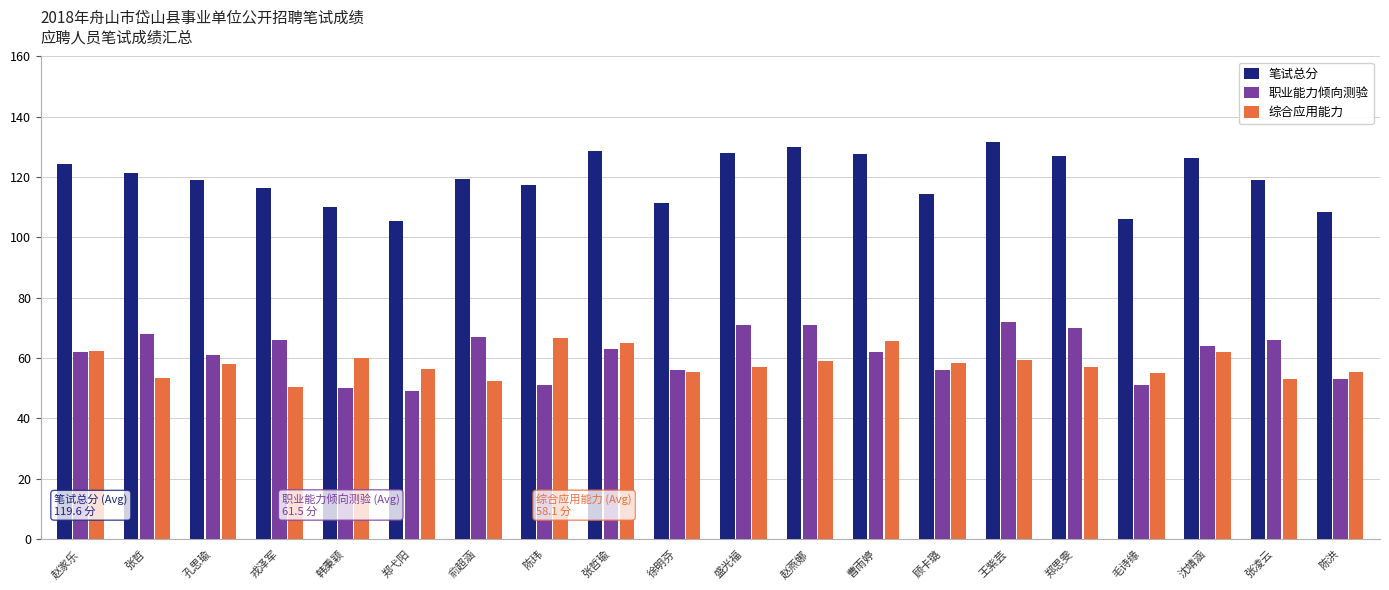

What is the difference between the highest and lowest values at 徐明芬?

56.0